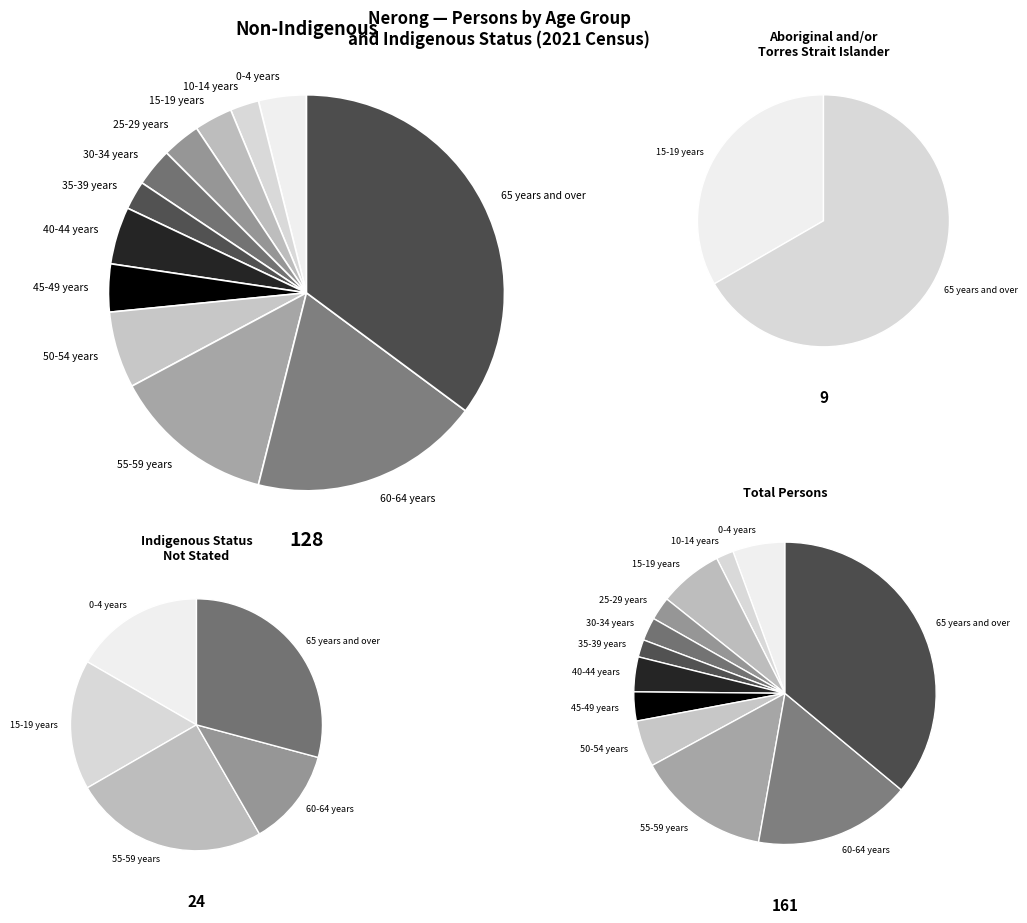

What is the largest slice in the pie chart?

65 years and over